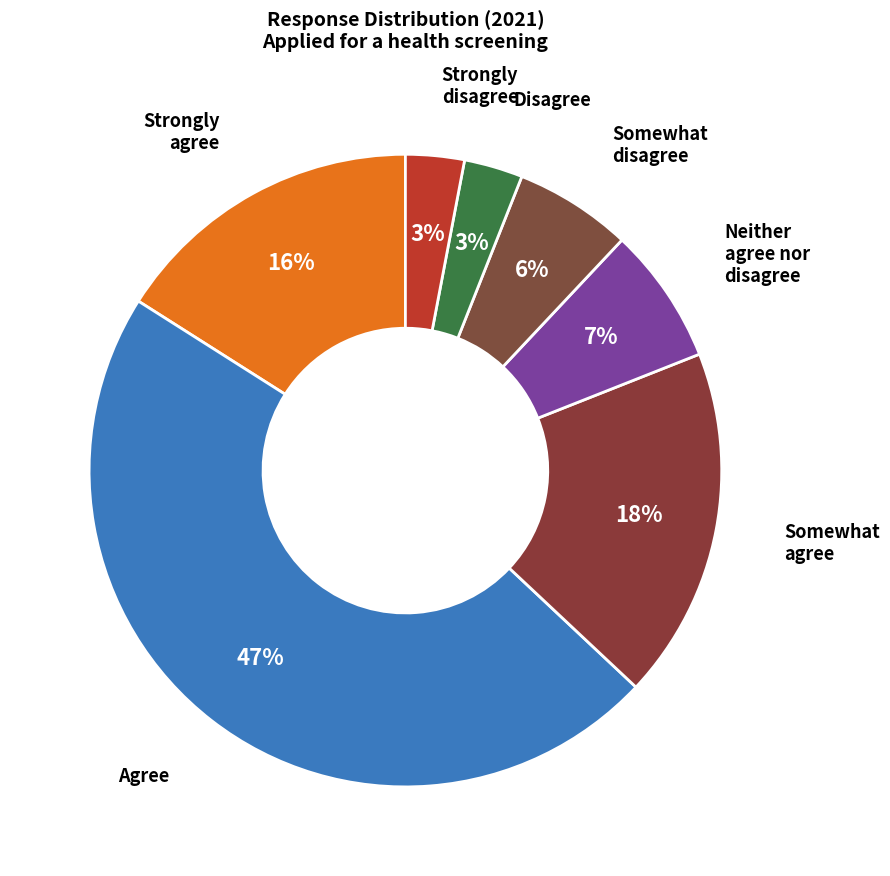

What percentage is the Strongly agree slice, to the nearest percent?

16%